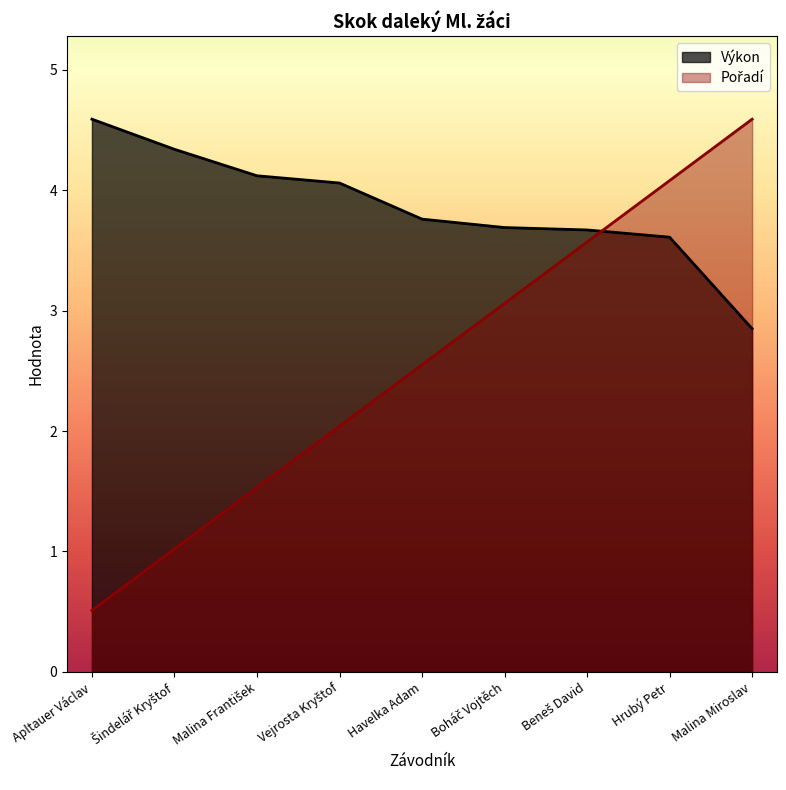

Which series has the widest spread of values?

Pořadí